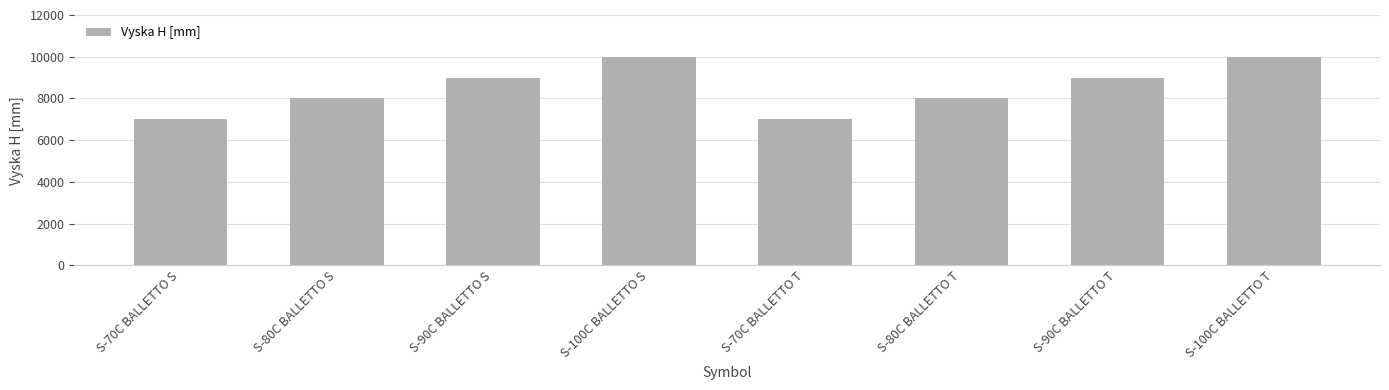

What is the minimum value shown in the chart?

7000